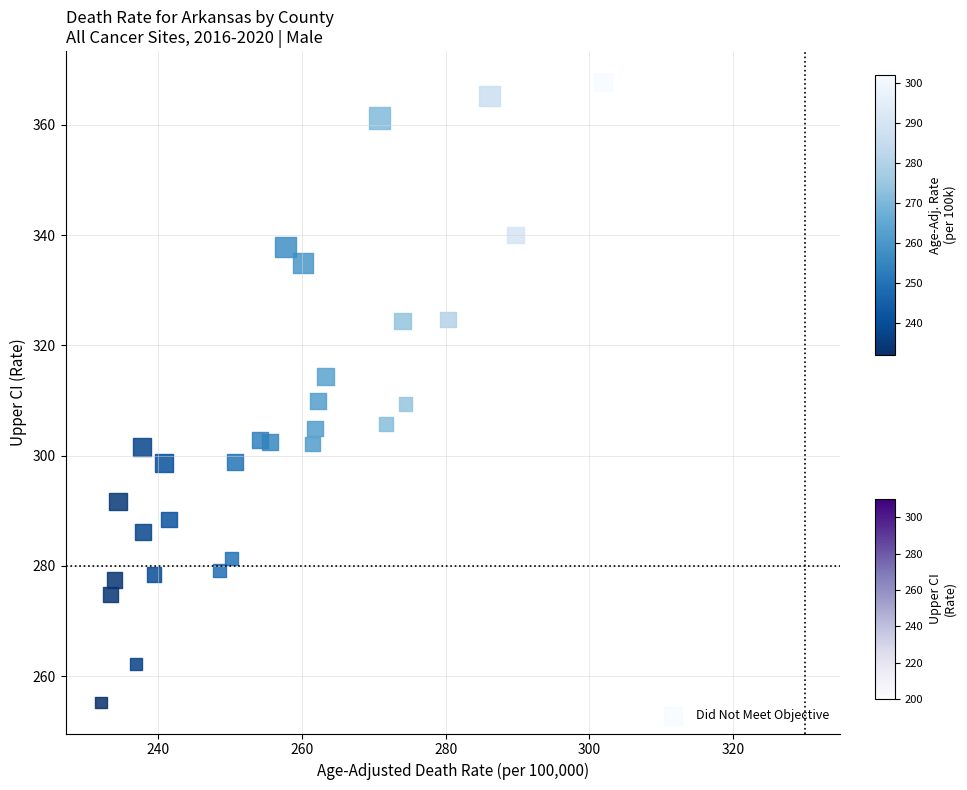

What is the range of Y values (max minus min)?

112.6